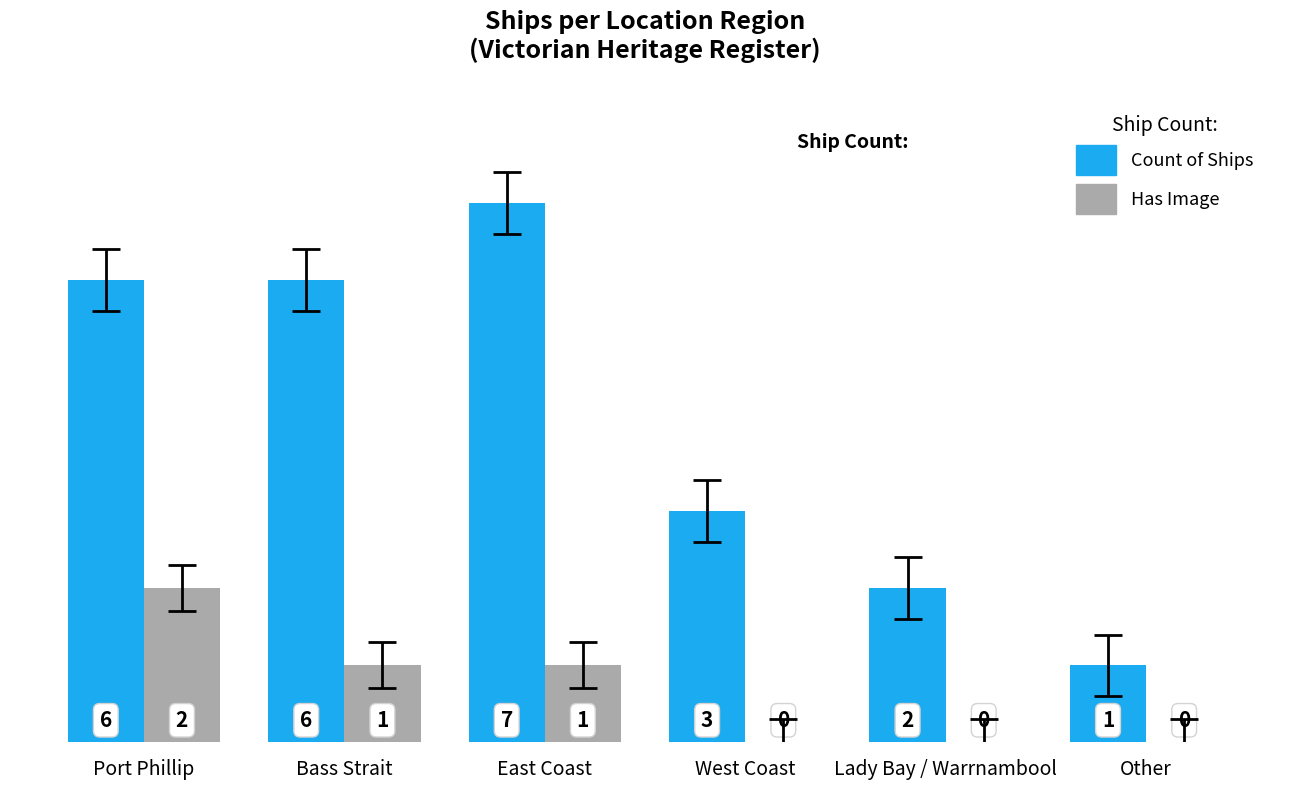

Which series changed the most between Port Phillip and Bass Strait?

Has Image